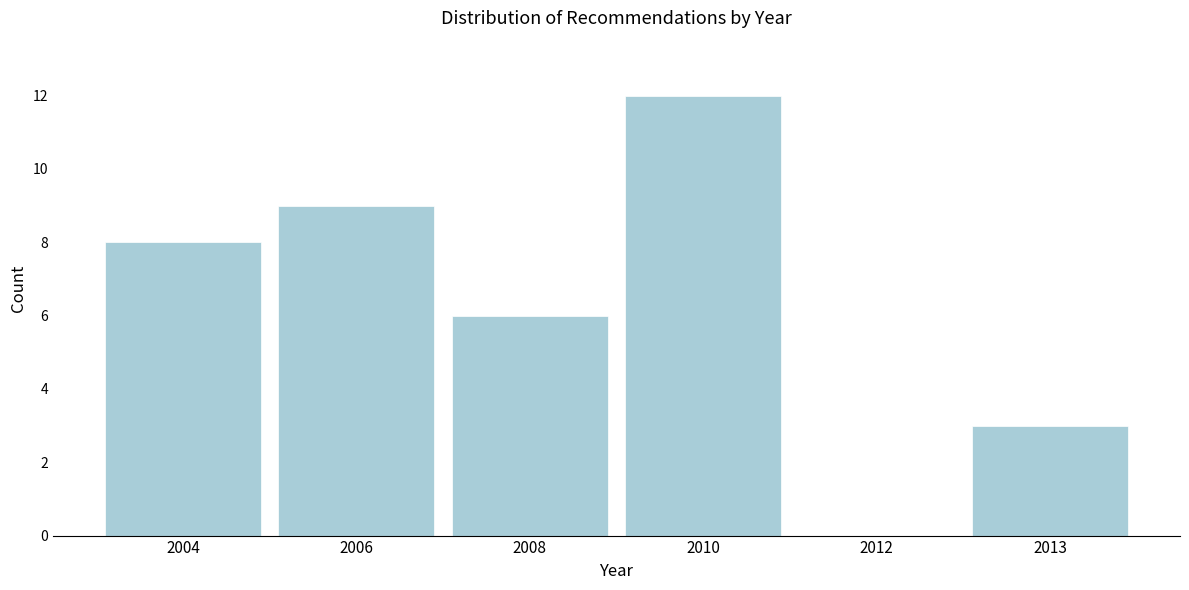

Reading left to right, list all the values displayed in this chart.

2004=8	2006=9	2008=6	2010=12	2012=0	2013=3